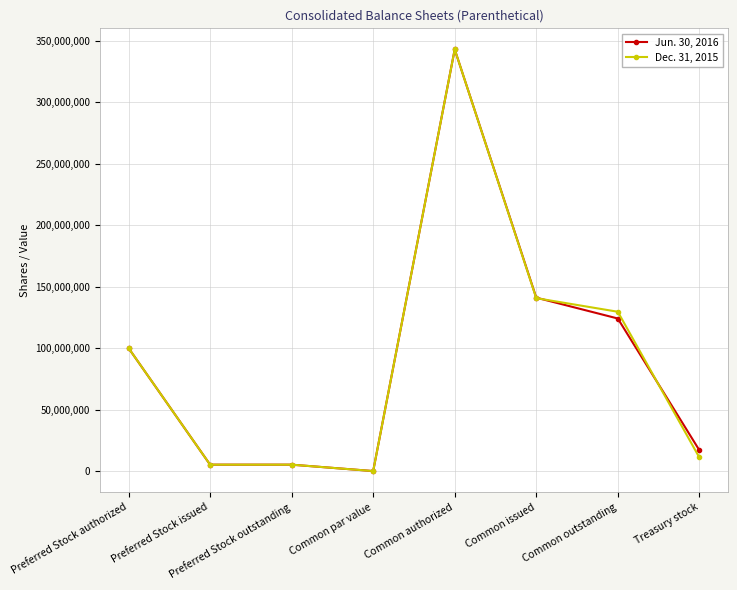

How many series are shown in this chart?

2